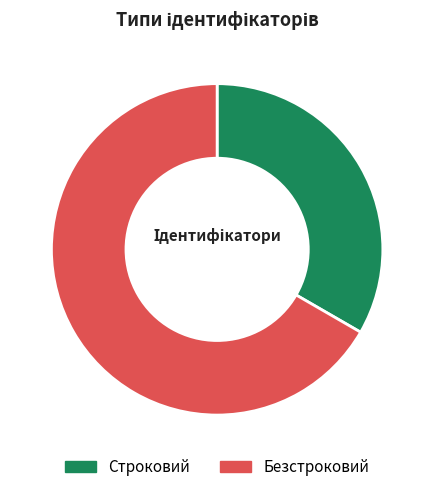

The Строковий slice represents 42% of the pie. True or false?

False